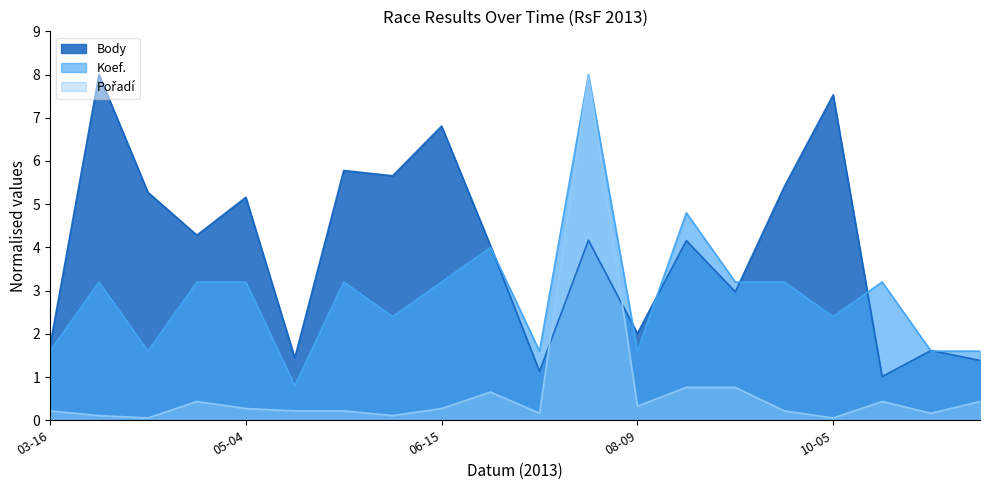

What position from the left is 2013-05-18?

8